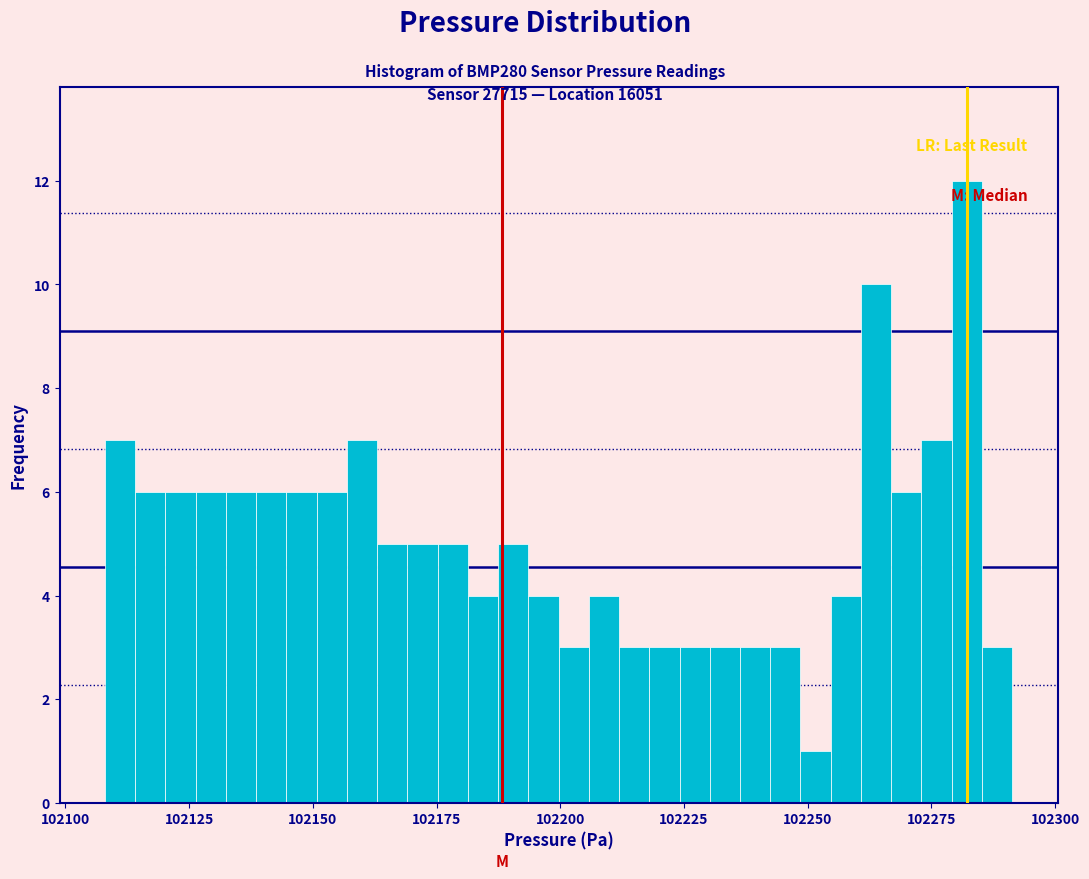

Read against the x-axis, roughly where is the centre of the tallest bar?

102280